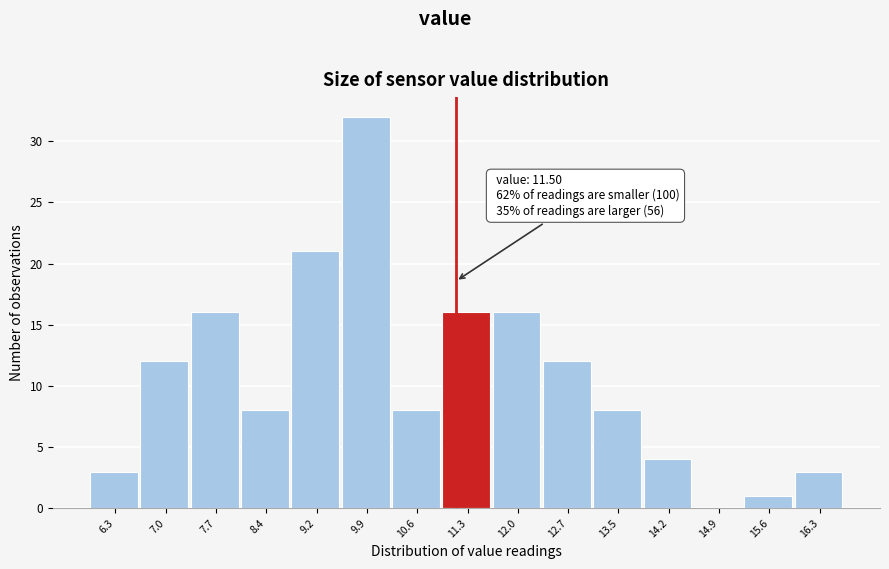

Reading left to right, what are all the values shown in this chart?

6.3=3	7.0=12	7.7=16	8.4=8	9.2=21	9.9=32	10.6=8	11.3=16	12.0=16	12.7=12	13.5=8	14.2=4	14.9=0	15.6=1	16.3=3